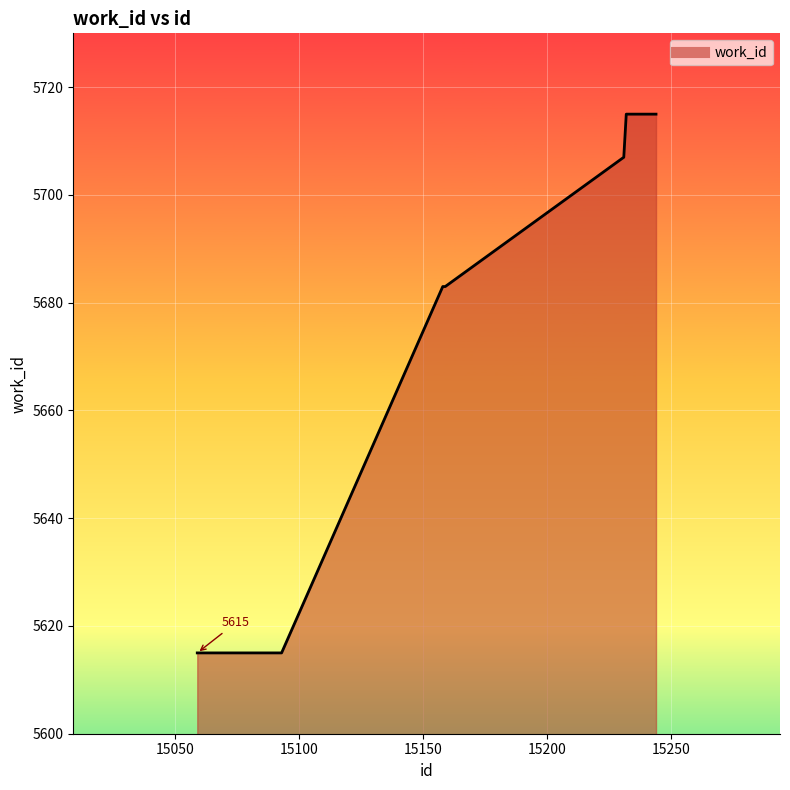

How many lines are shown in the chart?

1